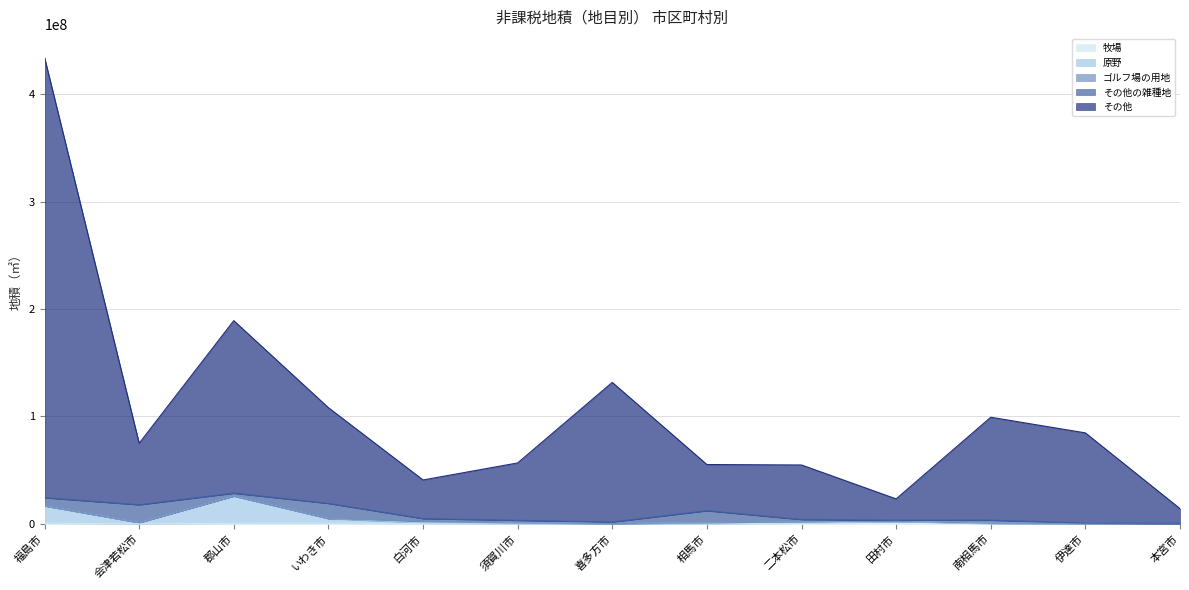

Is it true that 牧場 equals 296953 at 郡山市?

False